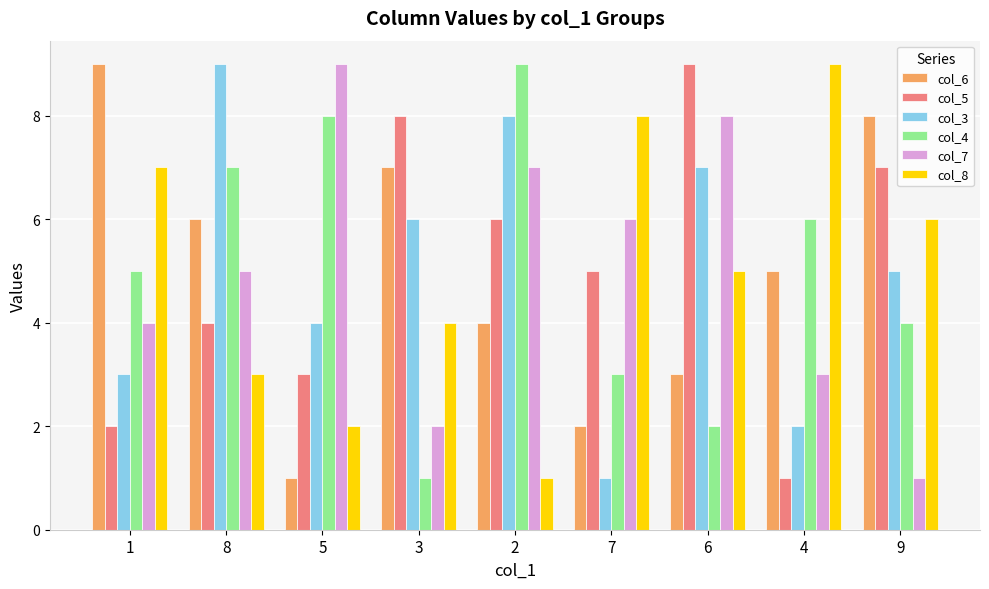

Is the value of col_4 at 2 greater than the value of col_8 at 2?

Yes